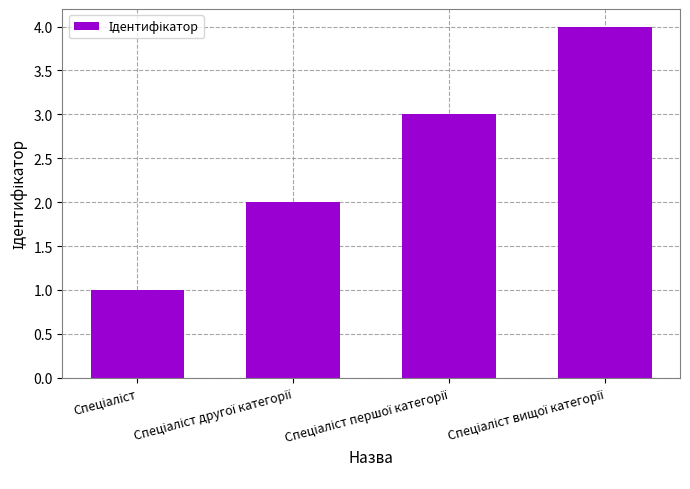

What is the greatest value displayed?

4